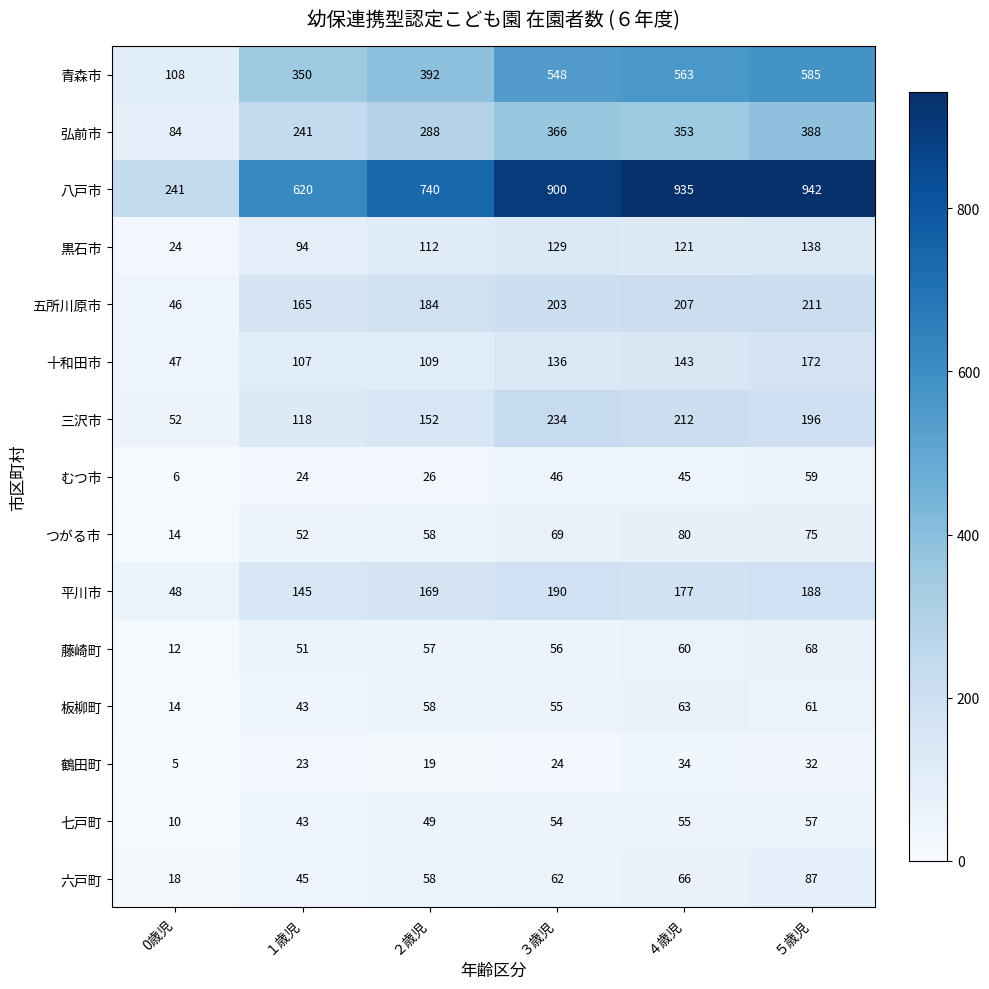

Between 0歳児 and ３歳児, which series saw the biggest shift?

八戸市